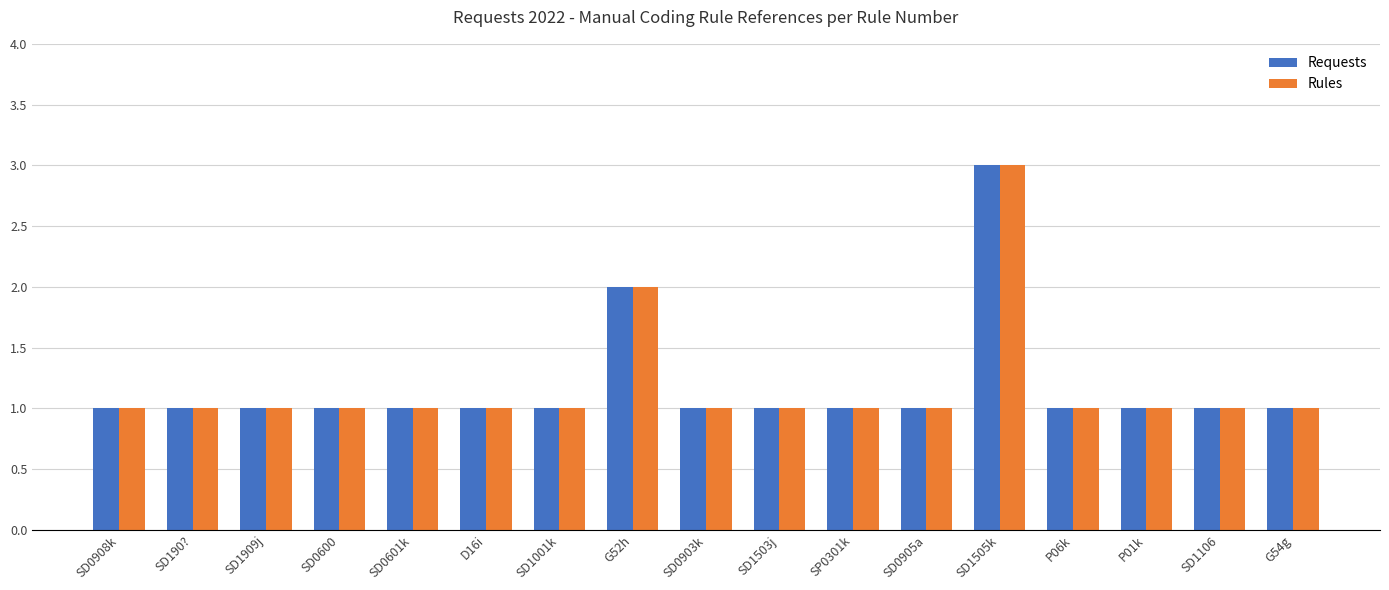

What is the maximum value shown in the chart?

3